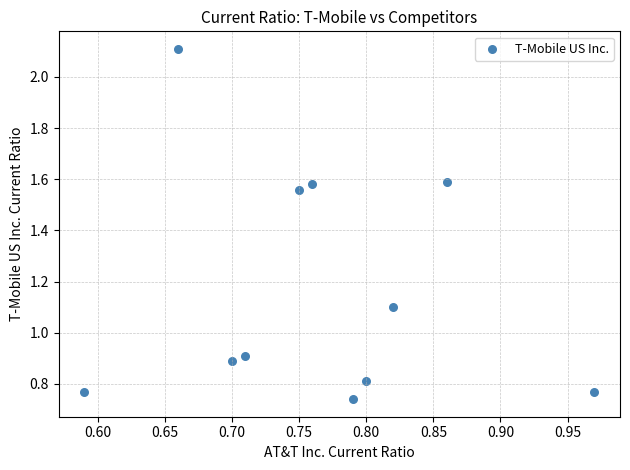

What is the range of Y values (max minus min)?

1.4